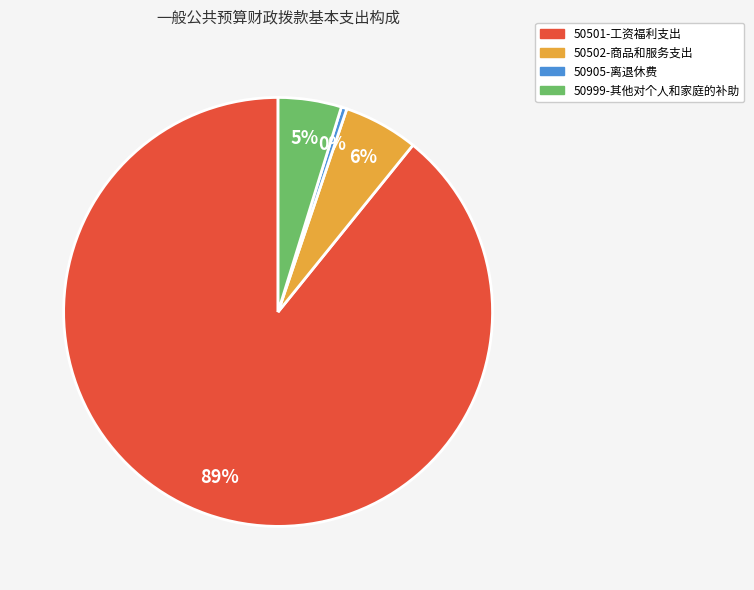

True or false: 50905-离退休费 accounts for 14% of the total.

False